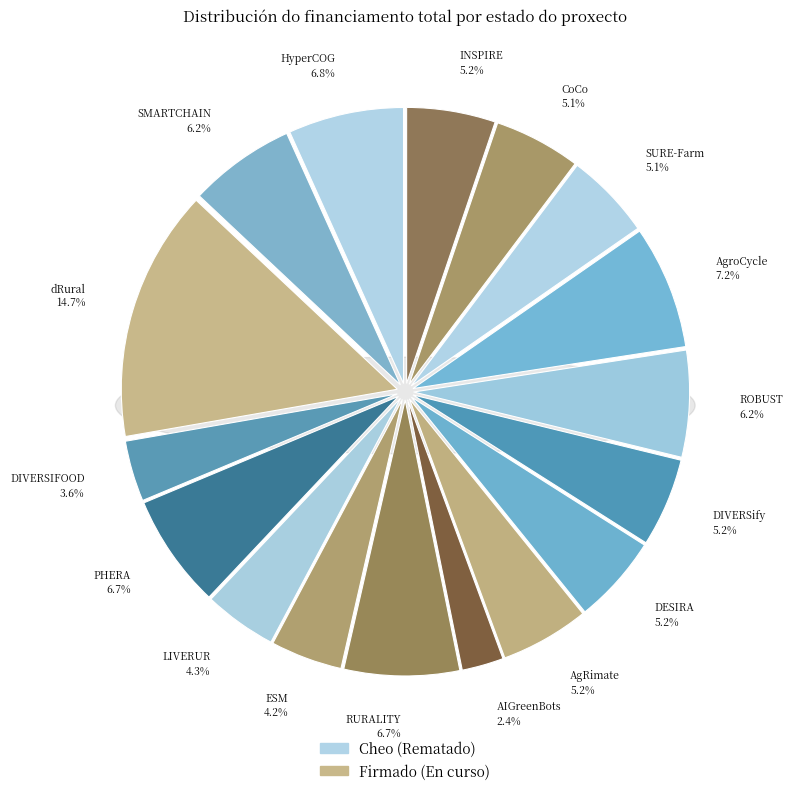

Does any single category account for the majority?

No